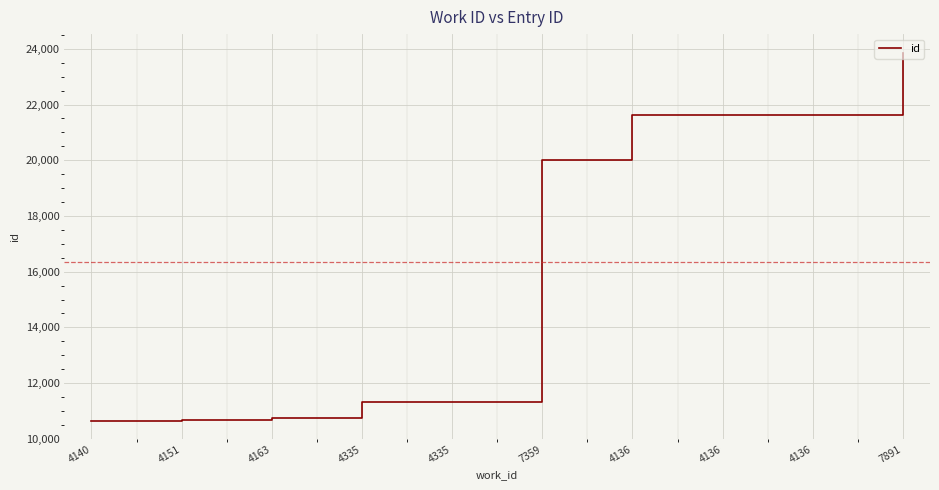

Reading left to right, list all the values displayed in this chart.

10642	10686	10739	11334	11336	20015	21614	21615	21618	23868